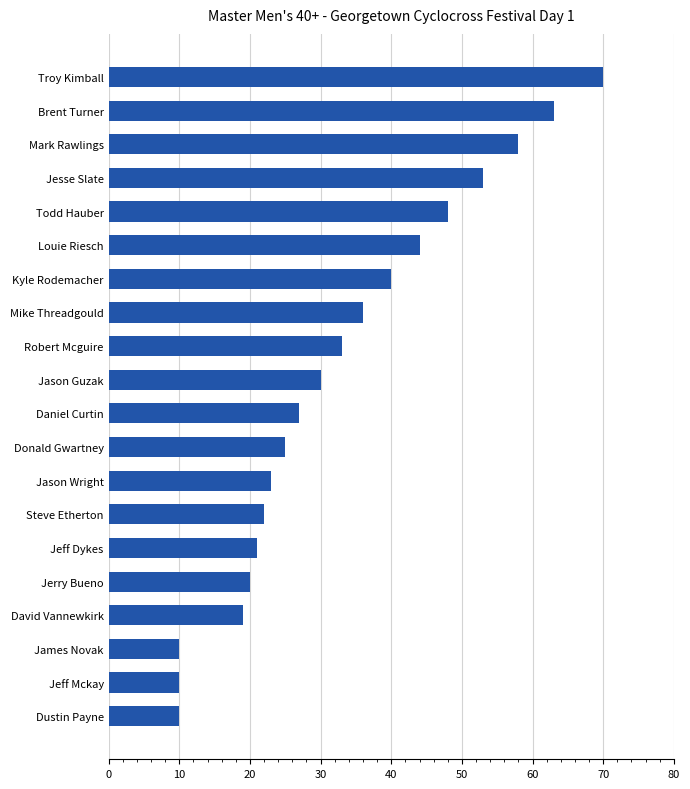

How many bars are there in total?

20